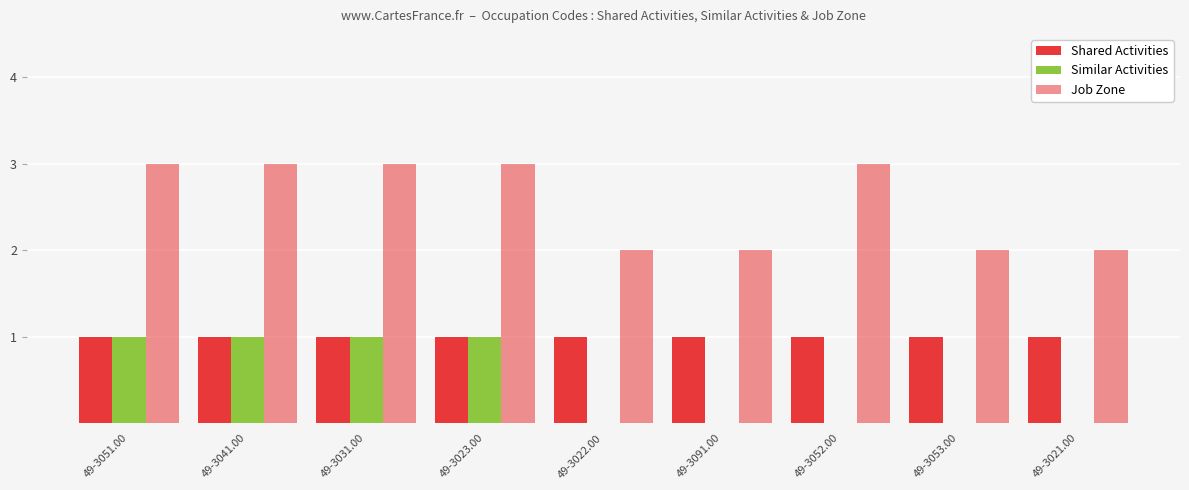

How many Job Zone values are between 2 and 3?

9